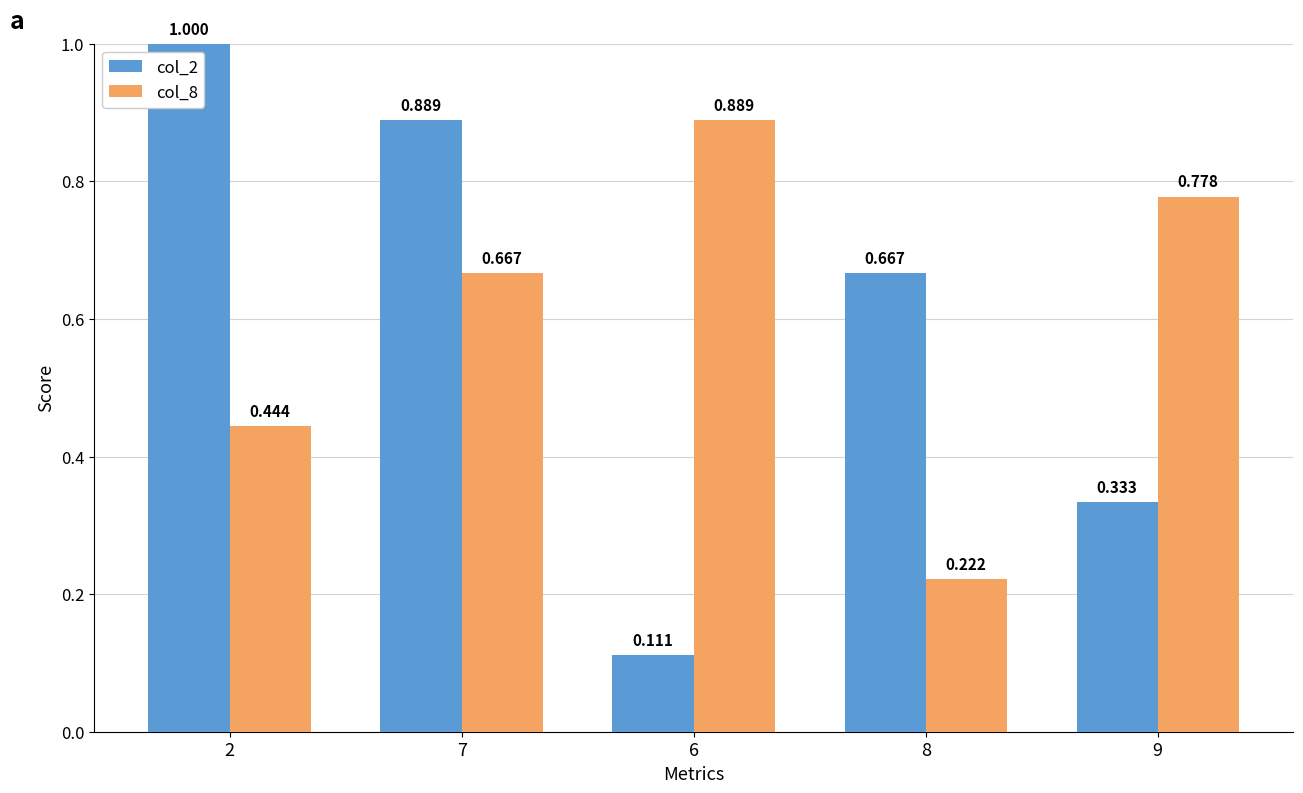

What is the greatest value displayed?

1.0